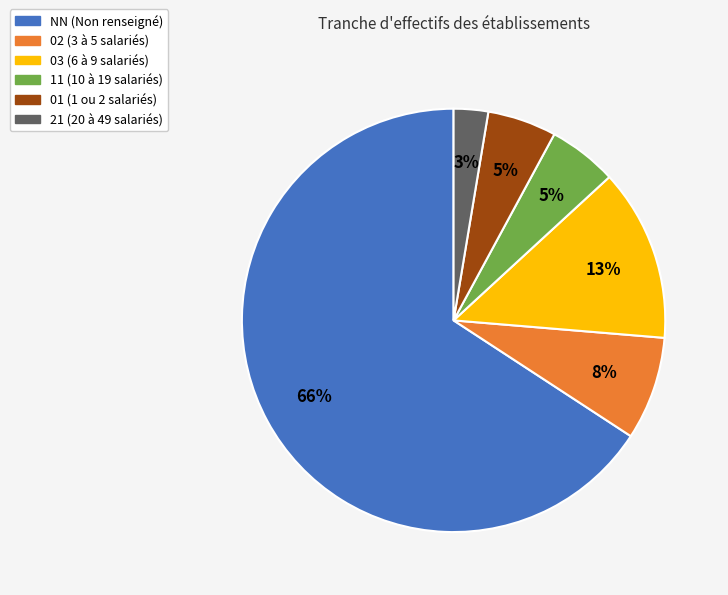

What is the majority slice?

NN (Non renseigné)